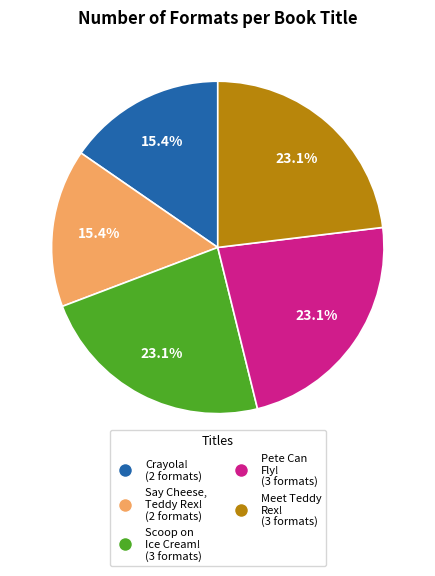

Is there a majority slice in this chart?

No